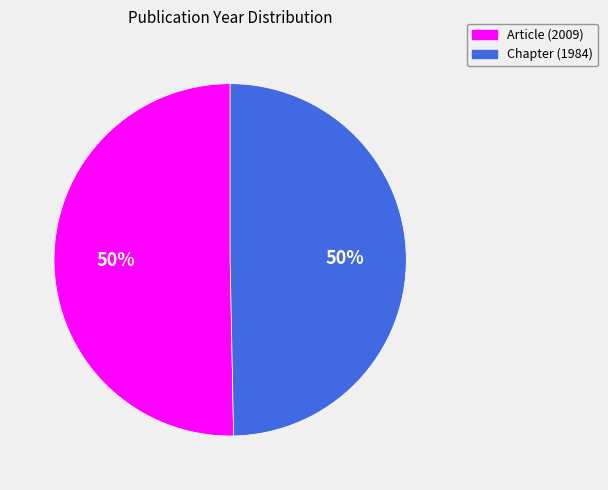

To the nearest percent, what is the average slice percentage?

50%